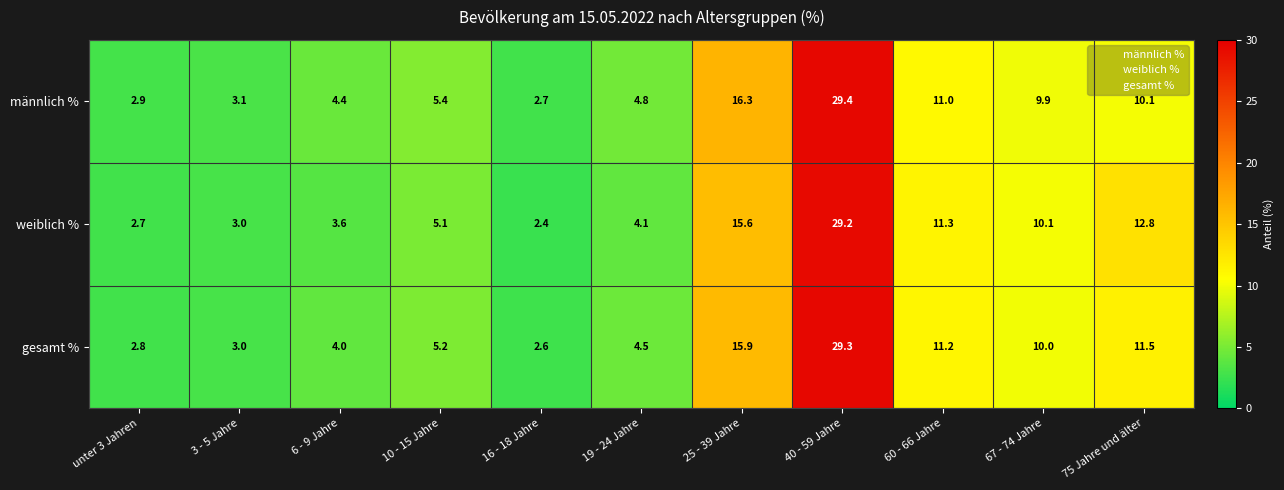

At 75 Jahre und älter, list the series in order from largest to smallest.

weiblich %, gesamt %, männlich %